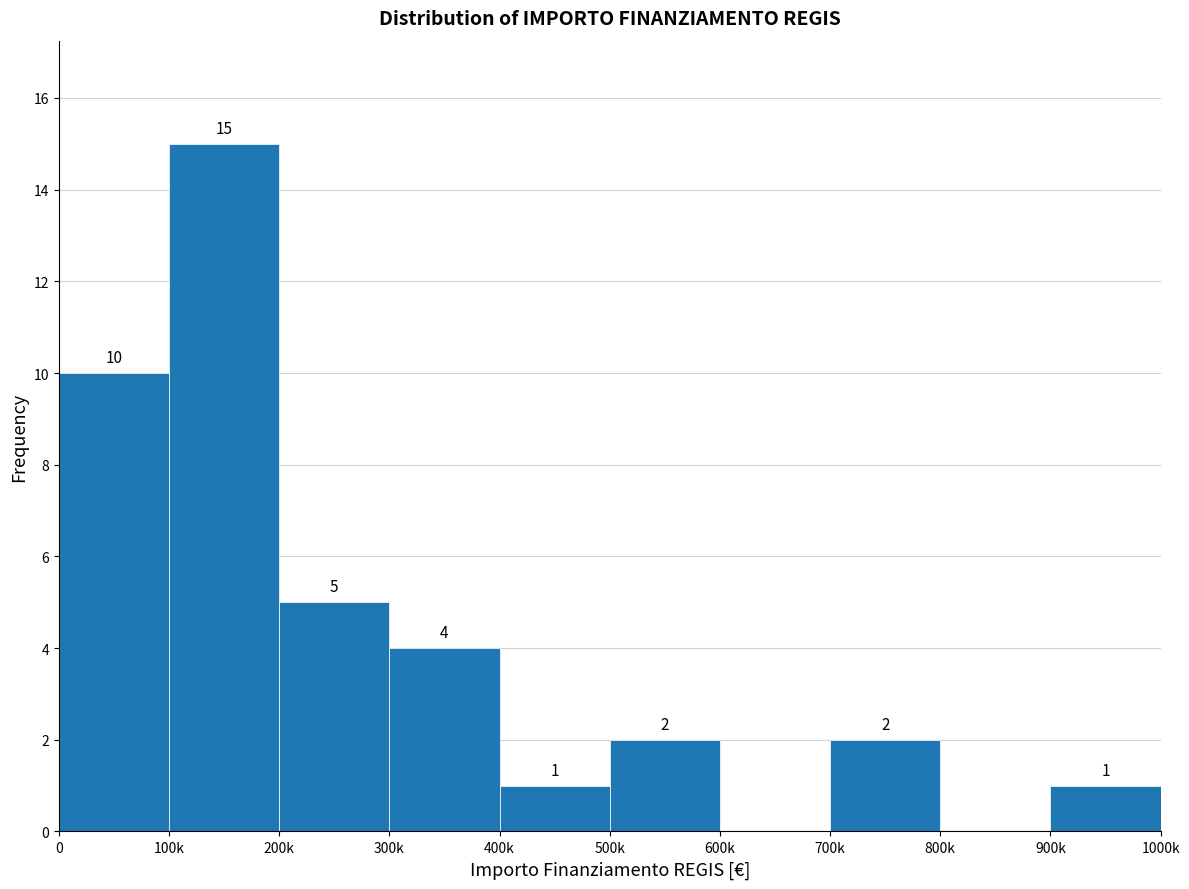

Reading left to right, transcribe all the data shown in this chart.

0=10	100k=15	200k=5	300k=4	400k=1	500k=2	600k=0	700k=2	800k=0	900k=1